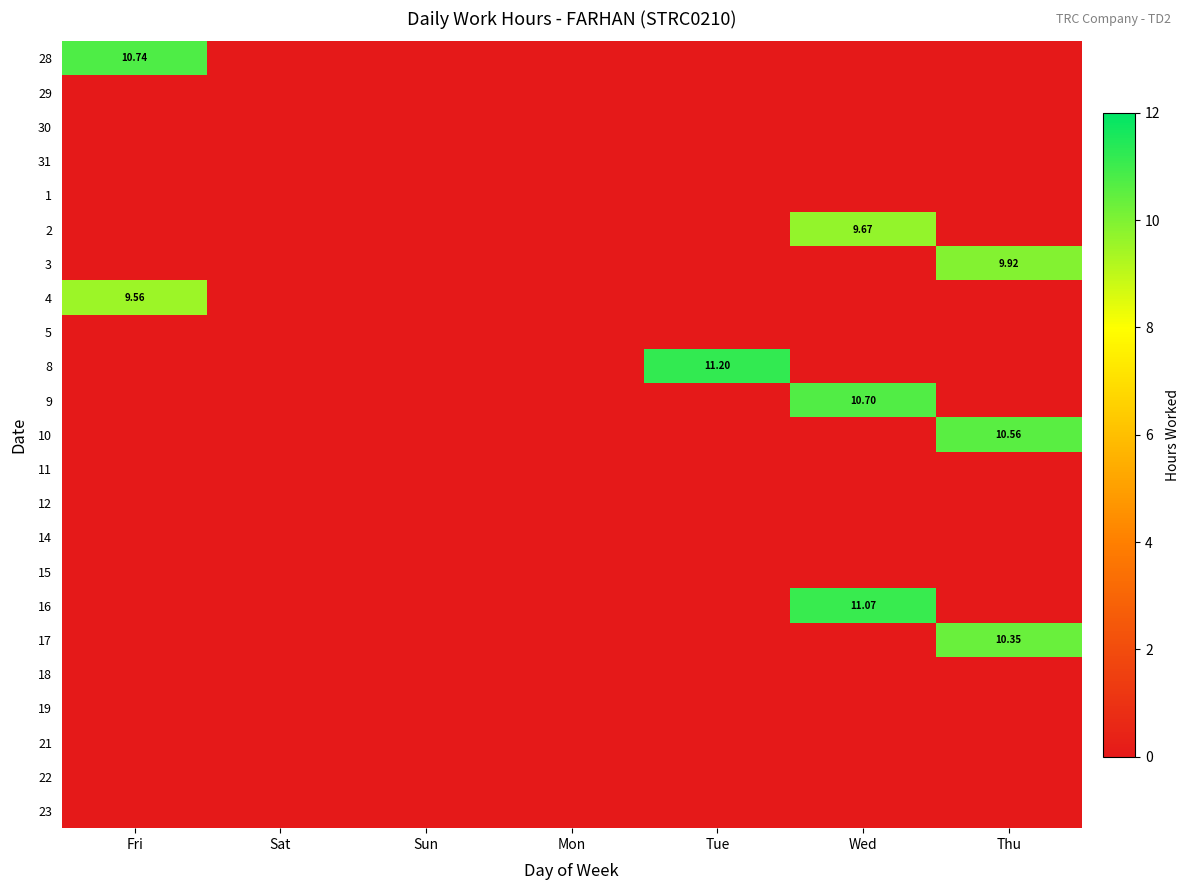

Between Sun and Wed, which series saw the biggest shift?

16